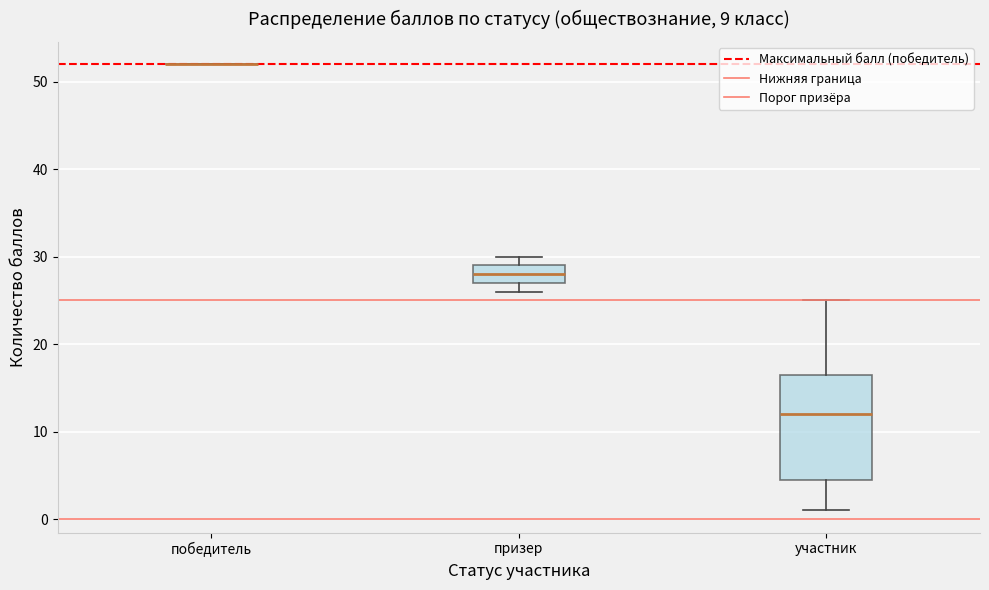

Reading left to right, read every box against the y-axis: the position of its median line, the range the box covers, and the ends of its whiskers. The values are not printed on the chart, so give them approximately, as read against the axis.

победитель: box collapsed to a line at 52, whiskers 52 to 52
призер: median 28, box 27 to 29, whiskers 26 to 30
участник: median 12, box 5 to 17, whiskers 1 to 25